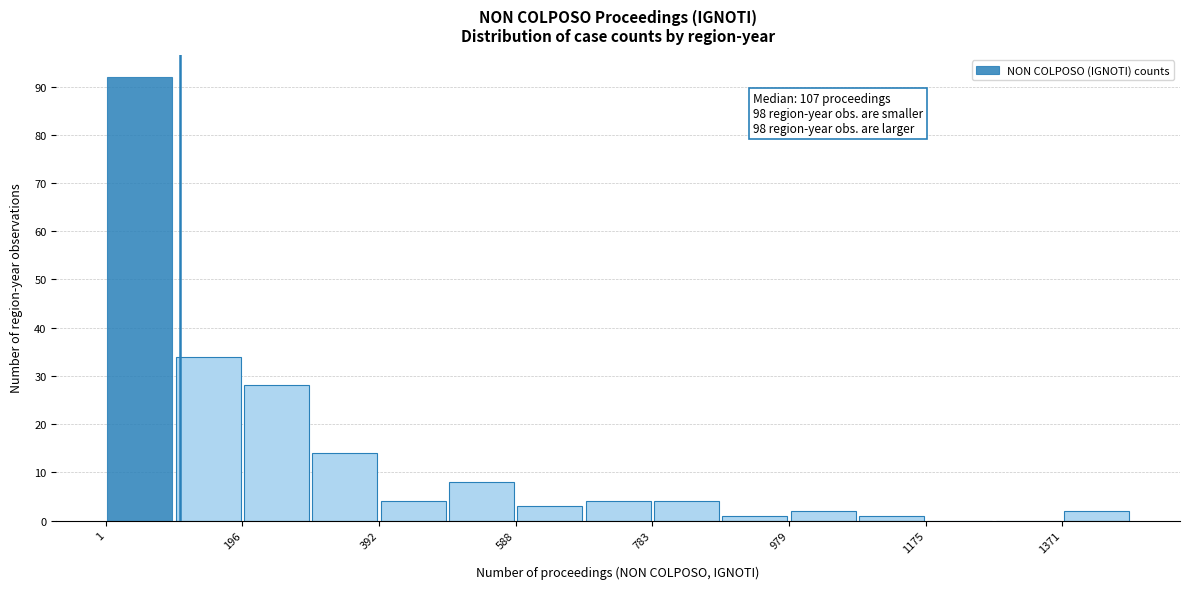

Over which range of the x-axis is the bar tallest?

0 to 100